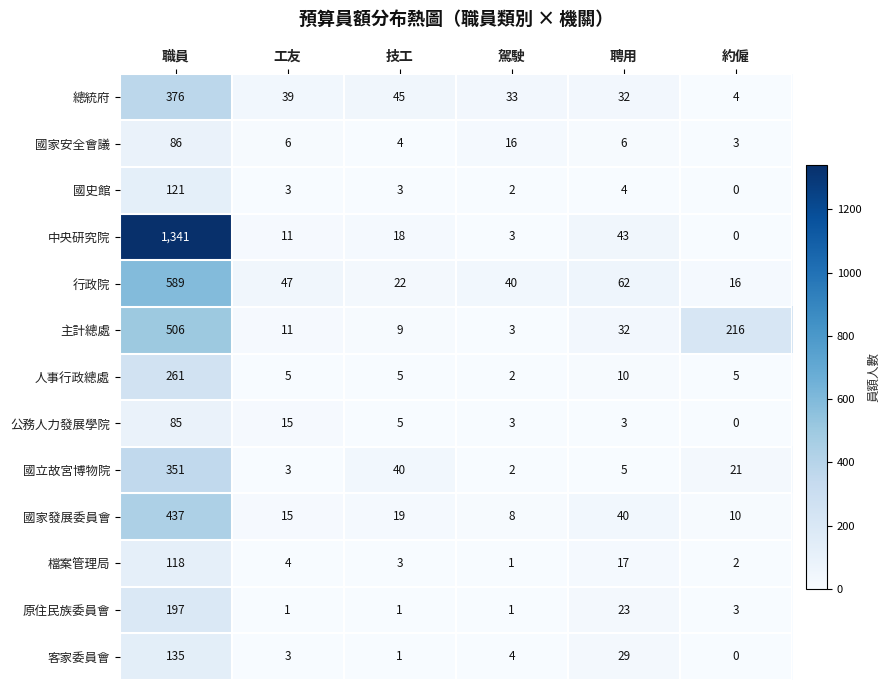

How many data points in 總統府 are less than 39?

3